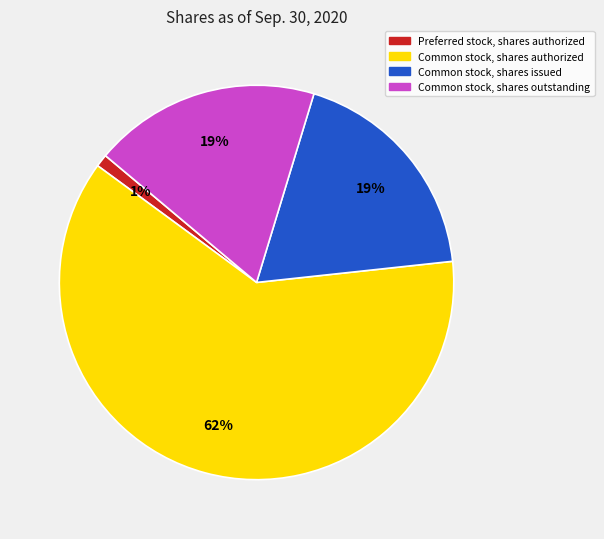

Does any single category account for the majority?

Yes